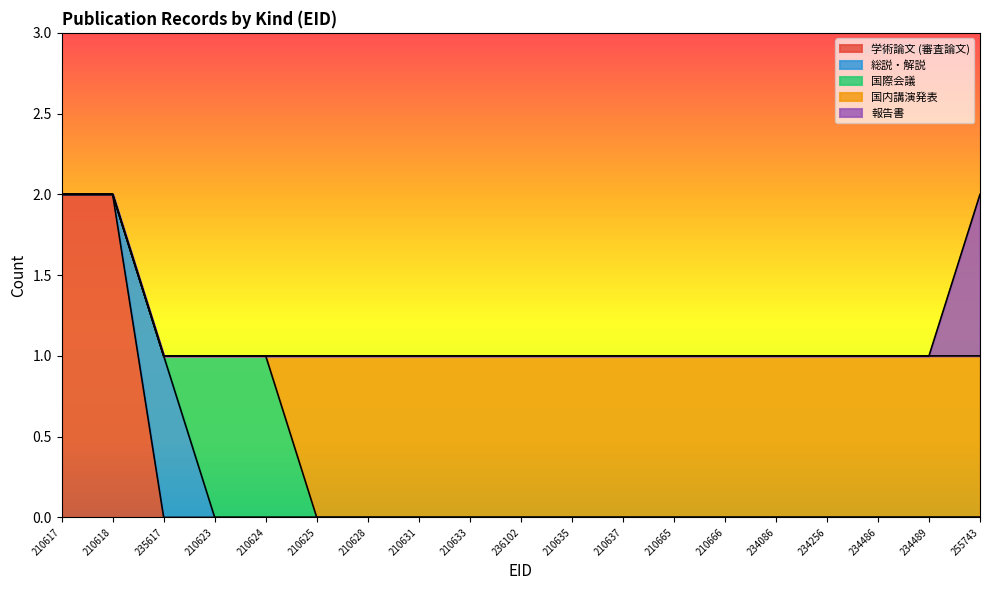

The 国際会議 series shows 1 at 210618. True or false?

False